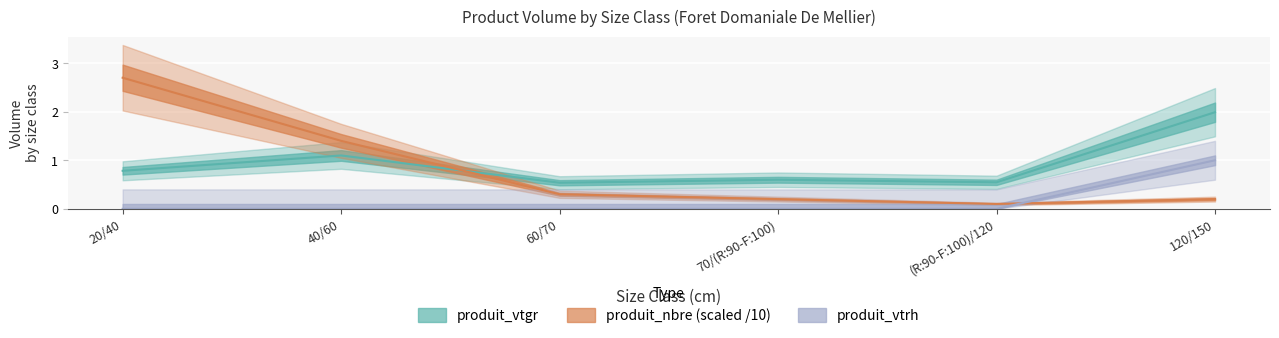

How many times do produit_vtrh and produit_nbre cross each other?

1